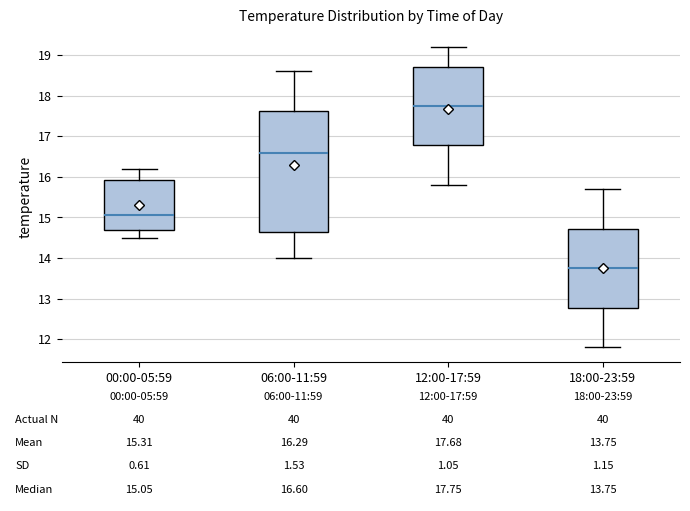

Which box is the tallest, from its lower edge to its upper edge?

06:00-11:59